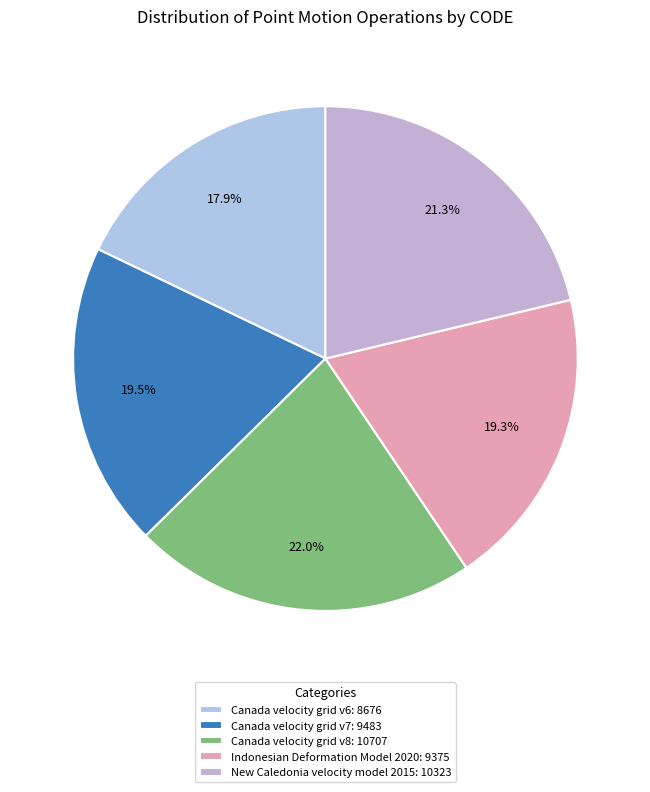

To the nearest percent, what is the average slice percentage?

20%